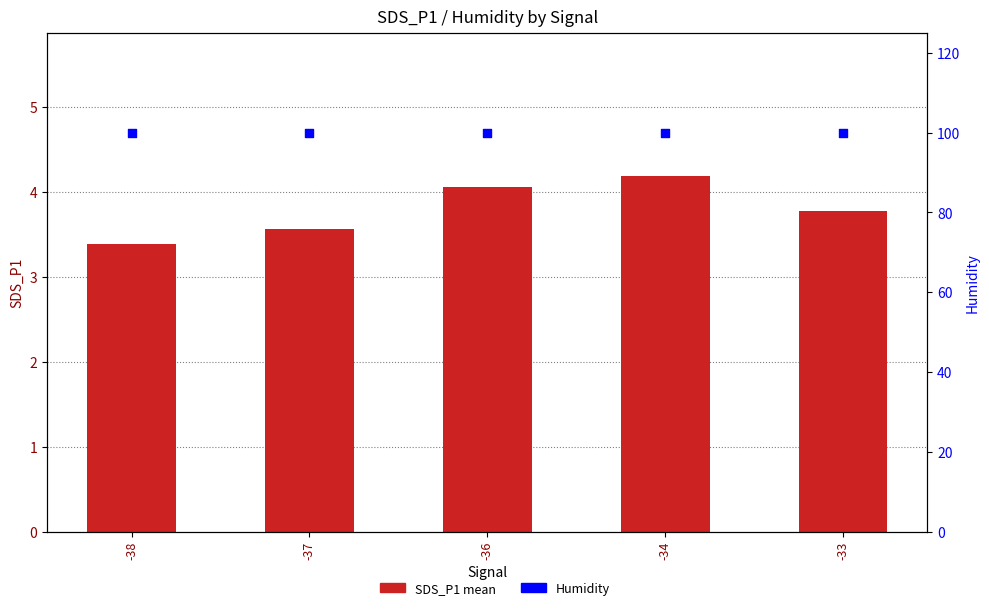

At which category is the sum across all series the highest?

-34